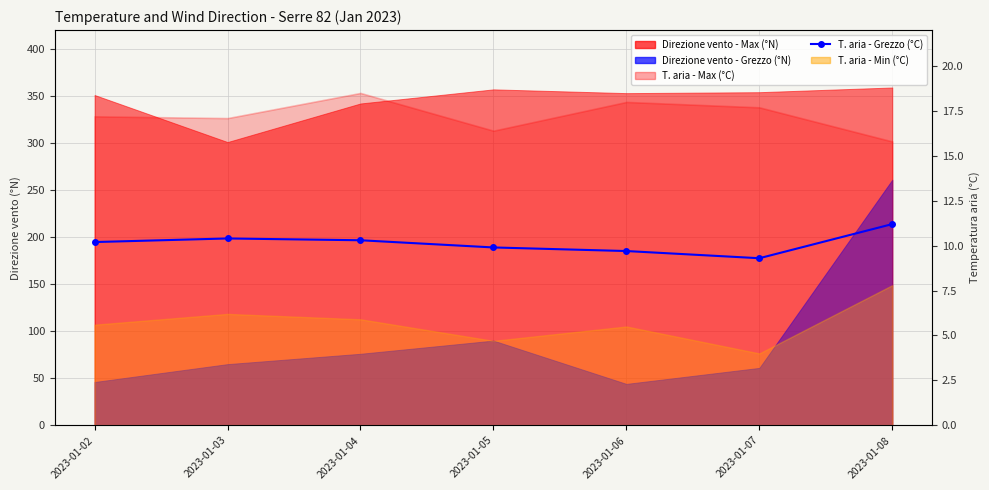

Where does the data first go above 10?

2023-01-02